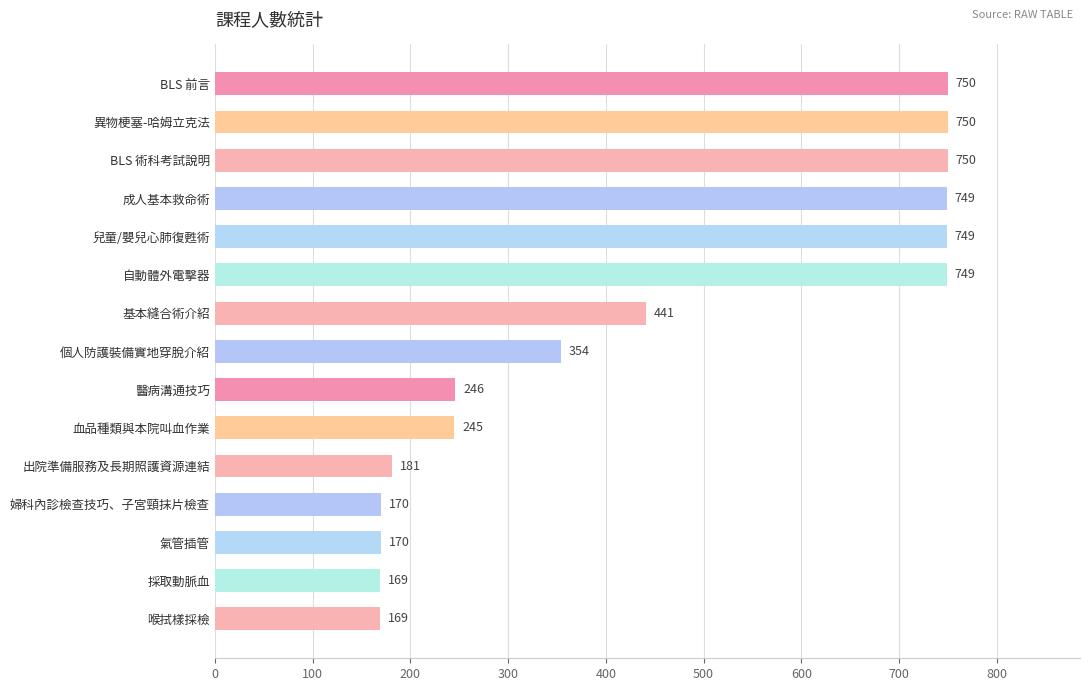

Reading bottom to top, extract all data points from this chart.

169	169	170	170	181	245	246	354	441	749	749	749	750	750	750